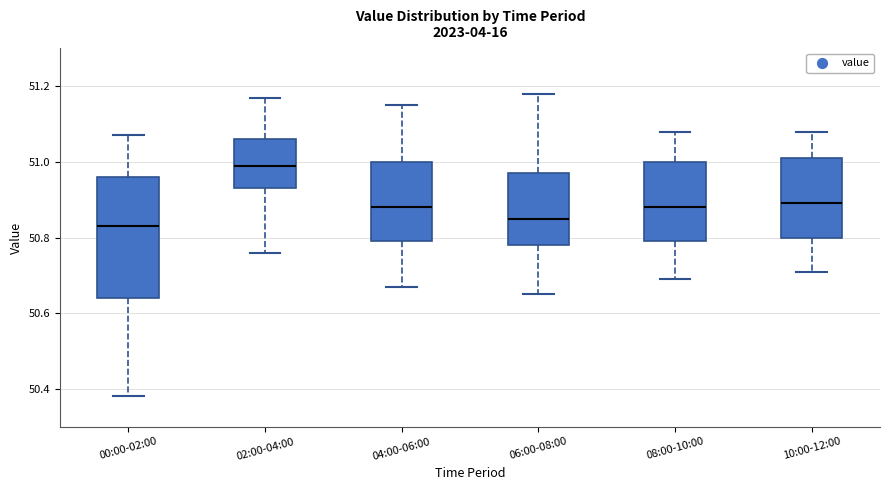

Where is the lower edge of the box for 04:00-06:00 on the y-axis? The values are not printed on the chart, so give them approximately, as read against the axis.

50.80